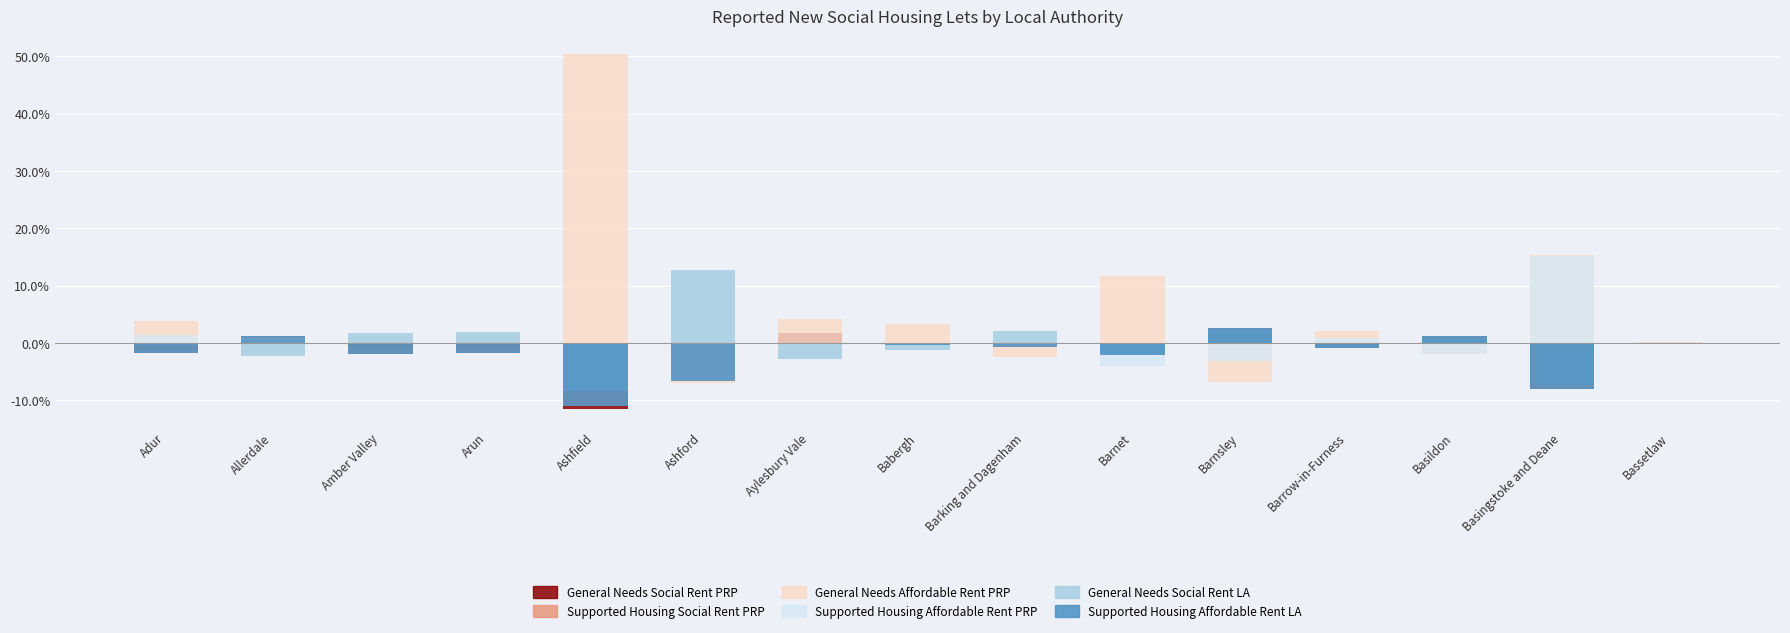

What is the label of the 12th bar from the right?

Arun